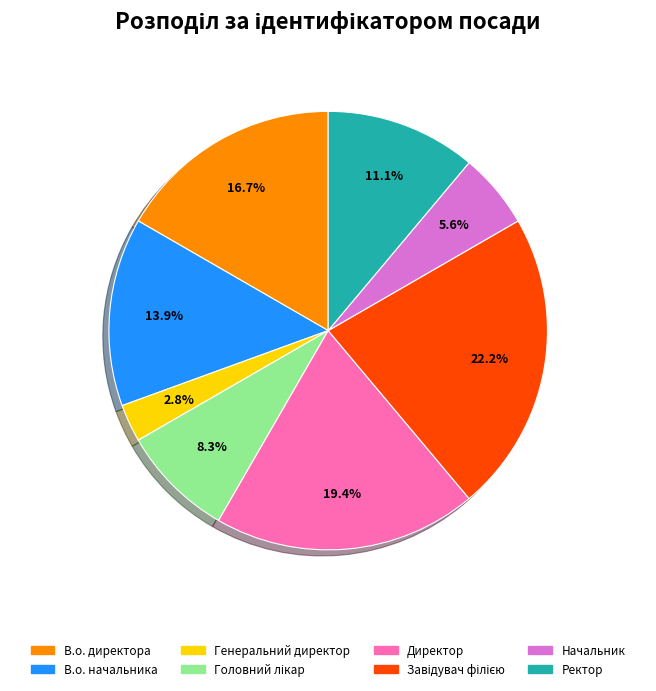

How many segments does this pie chart have?

8